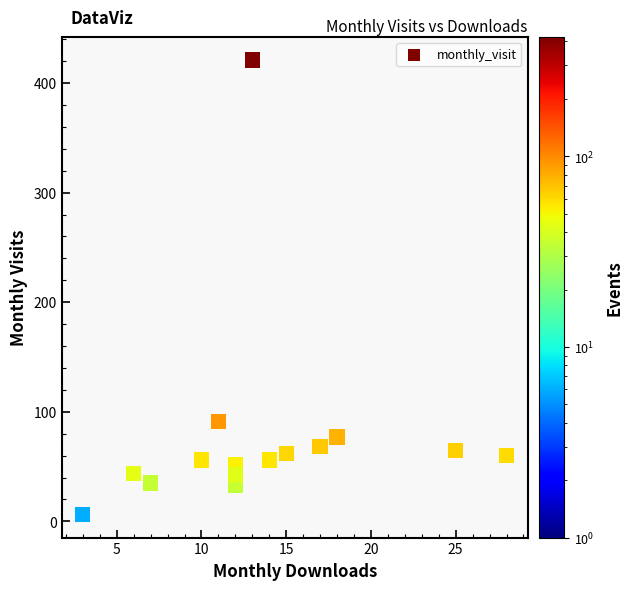

What Y value in the scatter plot is closest to 213?

91